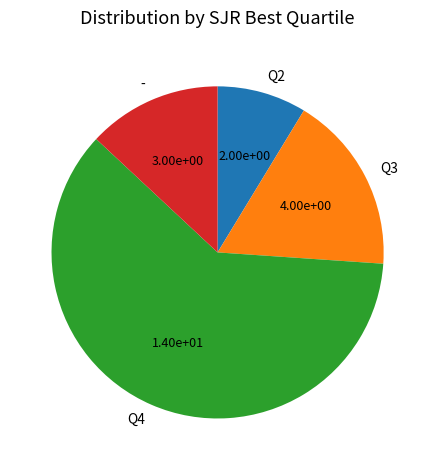

The Q2 slice represents 21% of the pie. True or false?

False